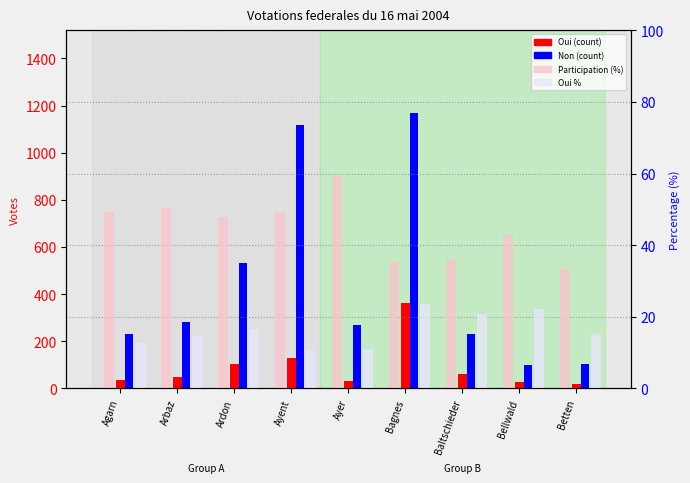

What is the approximate value of Participation (%) at Bellwald?

42.9